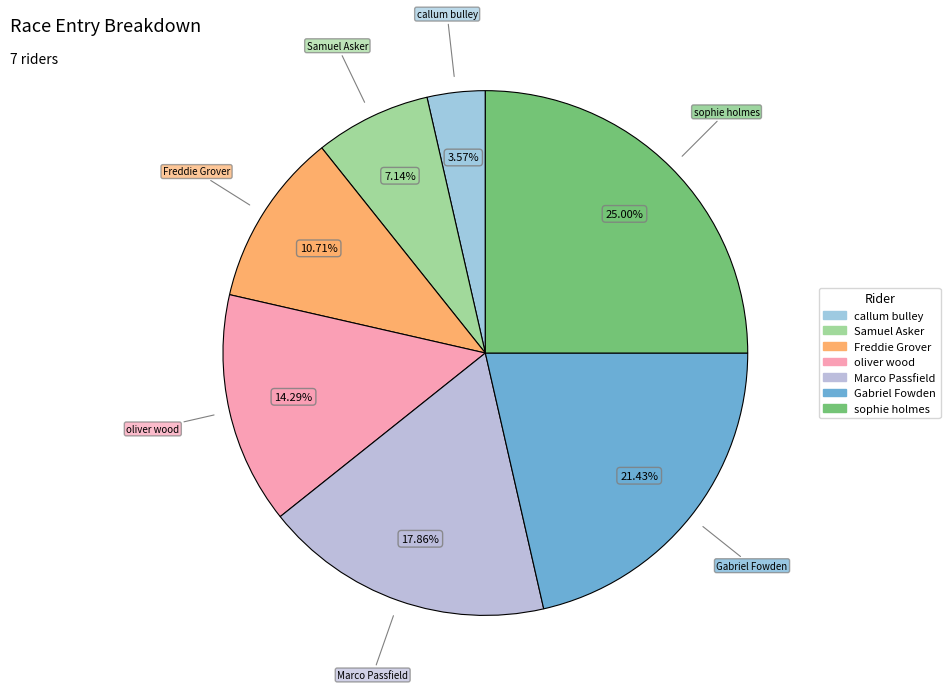

How much of the chart is everything except Freddie Grover?

89.3%